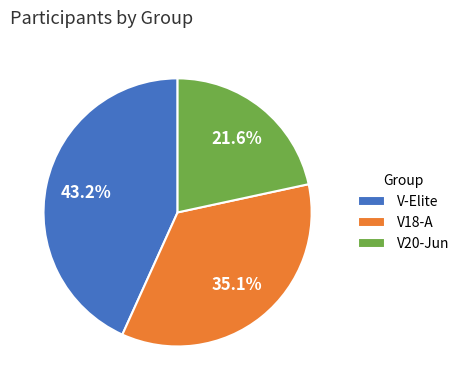

Combined, do V20-Jun and V18-A account for over 50%?

Yes